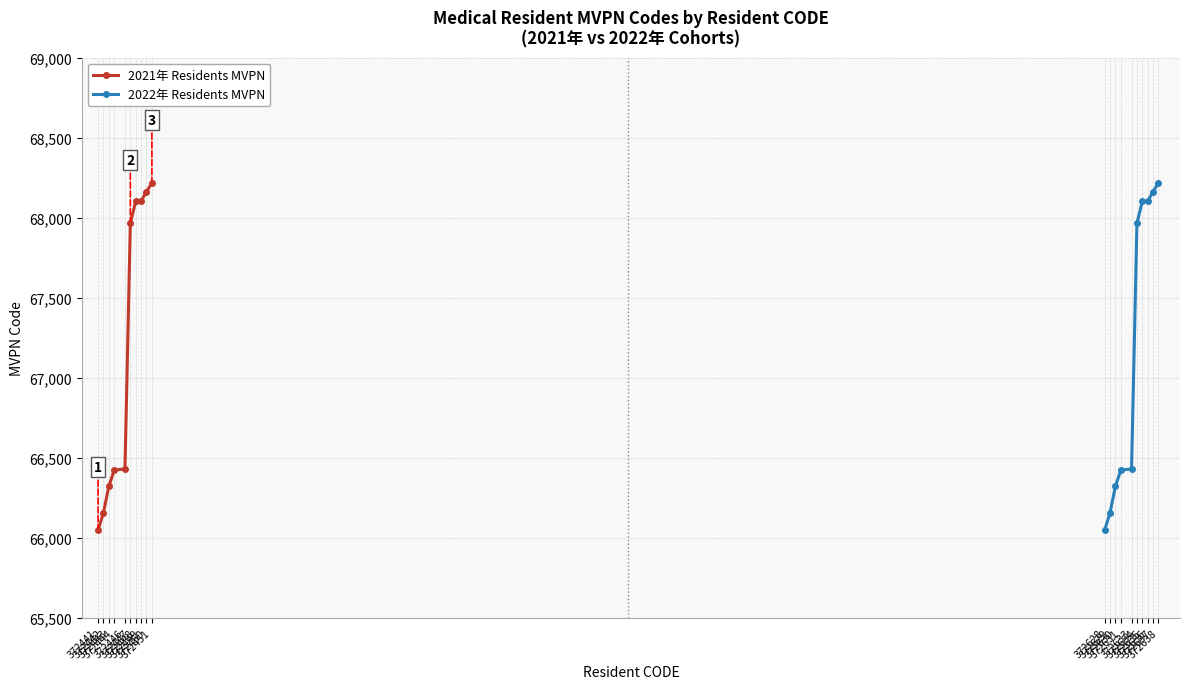

How many series are shown in this chart?

2